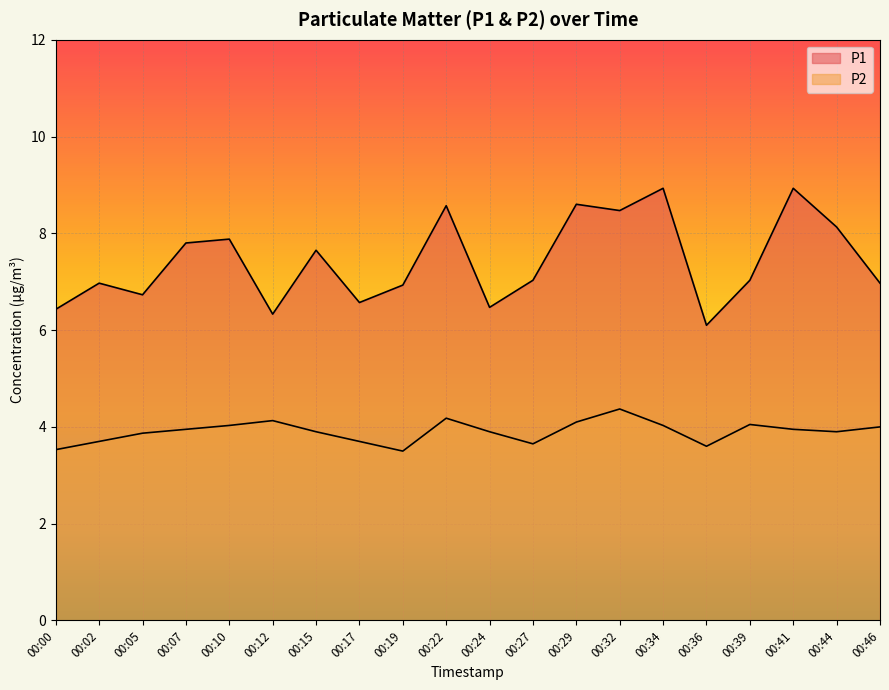

Is the value of P1 at 00:05 greater than the value of P2 at 00:32?

Yes